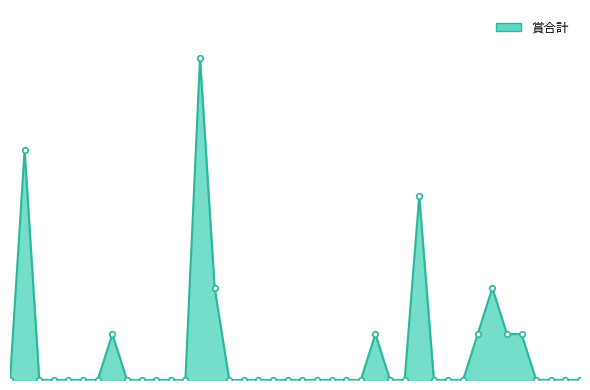

Is this an area chart (filled region under the line)?

Yes